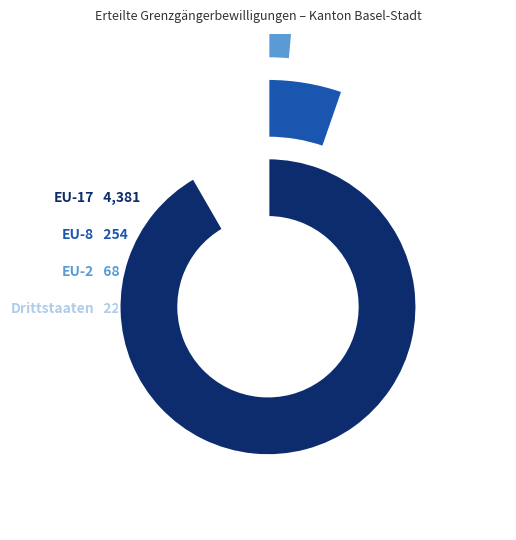

Reading left to right, extract all data points from this chart.

EU-17: Total=4381	Frauen=1814	Männer=2567	Erstmalig Total=2223	Erstmalig Frauen=844	Erstmalig Männer=1379
EU-8: Total=254	Frauen=70	Männer=184	Erstmalig Total=203	Erstmalig Frauen=53	Erstmalig Männer=150
EU-2: Total=68	Frauen=29	Männer=39	Erstmalig Total=43	Erstmalig Frauen=18	Erstmalig Männer=25
Drittstaaten: Total=22	Frauen=13	Männer=9	Erstmalig Total=8	Erstmalig Frauen=5	Erstmalig Männer=3